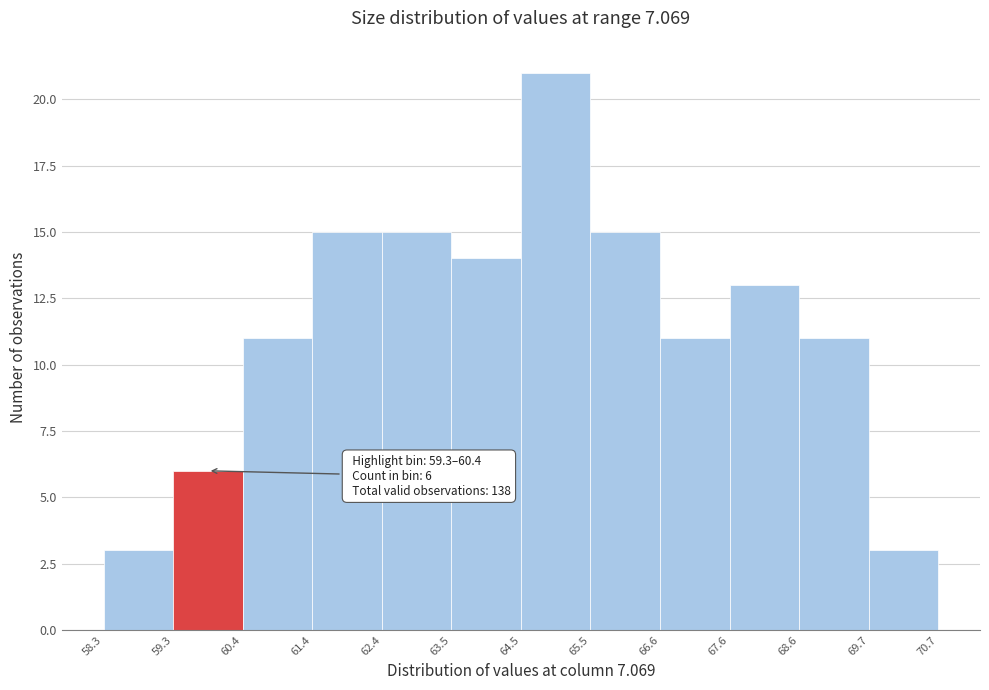

Over which range of the x-axis is the bar tallest?

64.5 to 65.5